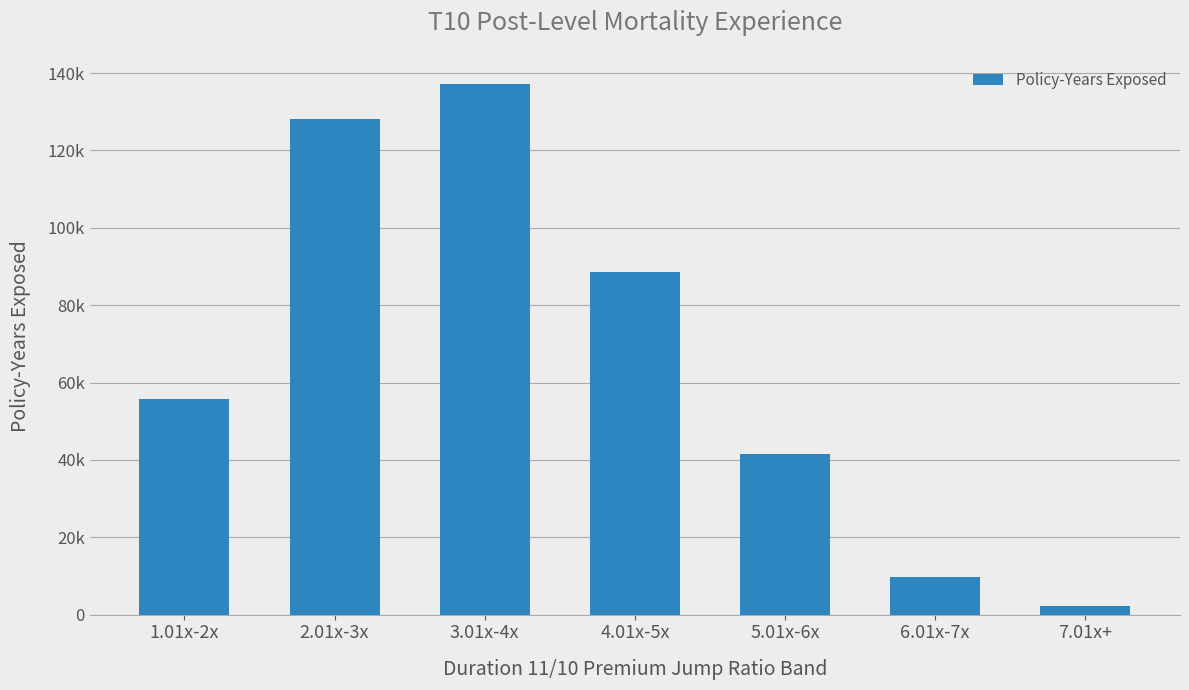

What is the greatest value displayed?

137117.4